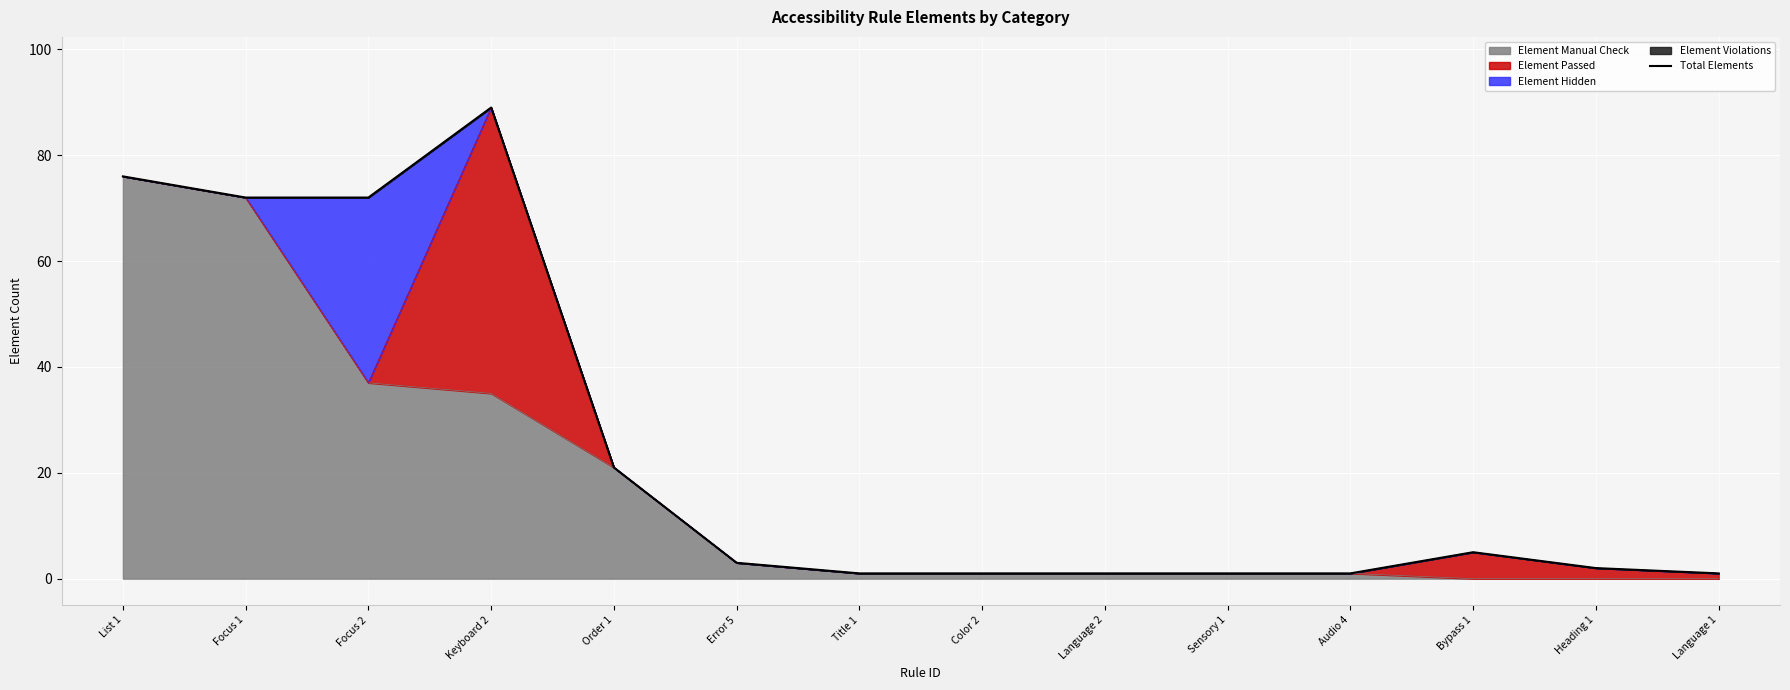

What is the difference between the maximum and minimum values?

88